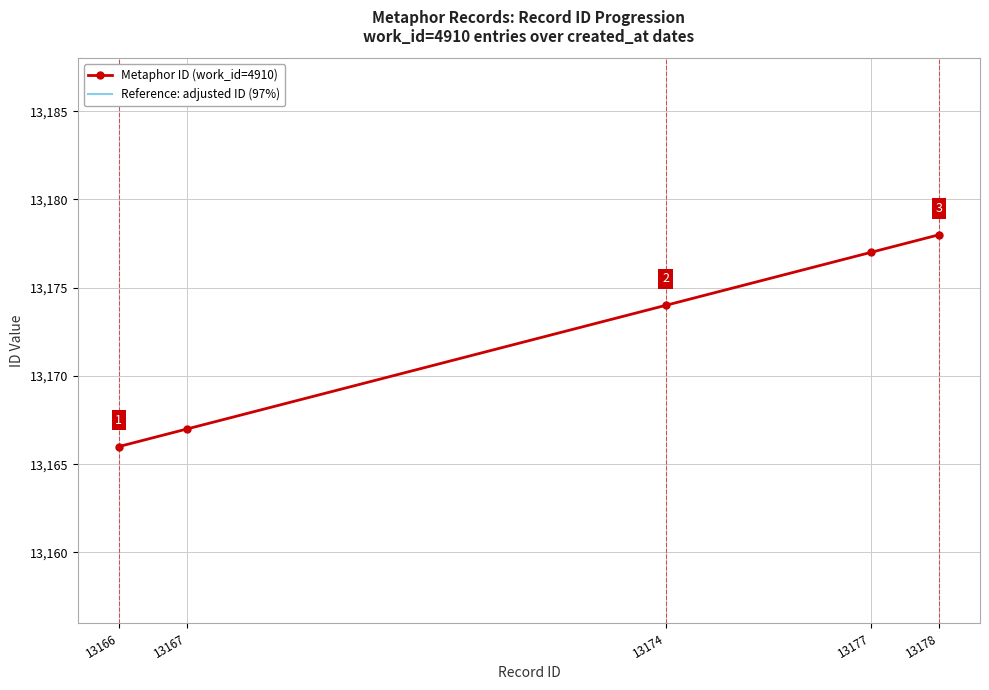

At which category is the sum across all series the highest?

13178